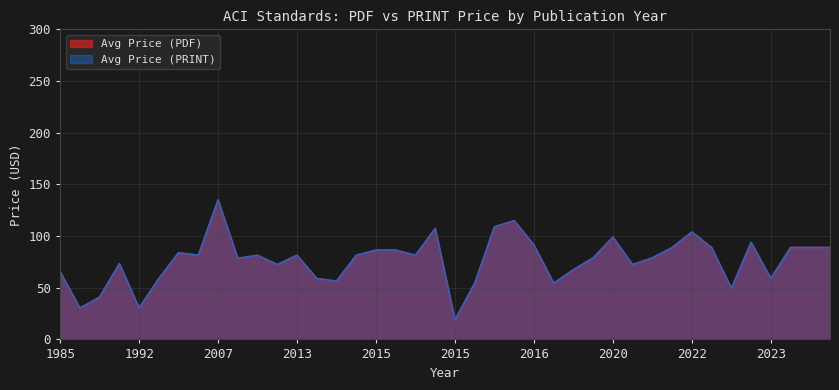

Reading left to right, extract all data points from this chart.

Avg Price (PDF): 65.5	30.5	41.0	73.5	30.5	59.0	84.0	81.5	135.0	78.5	81.5	72.5	81.5	59.0	56.5	81.5	86.5	86.5	81.5	107.5	19.0	54.5	109.0	115.0	91.5	54.5	67.5	79.0	99.0	72.5	79.0	89.0	104.0	89.0	49.5	94.0	59.0	89.0	89.0	89.0
Avg Price (PRINT): 65.5	30.5	41.0	73.5	30.5	59.0	84.0	81.5	135.0	78.5	81.5	72.5	81.5	59.0	56.5	81.5	86.5	86.5	81.5	107.5	19.0	54.5	109.0	115.0	91.5	54.5	67.5	79.0	99.0	72.5	79.0	89.0	104.0	89.0	49.5	94.0	59.0	89.0	89.0	89.0